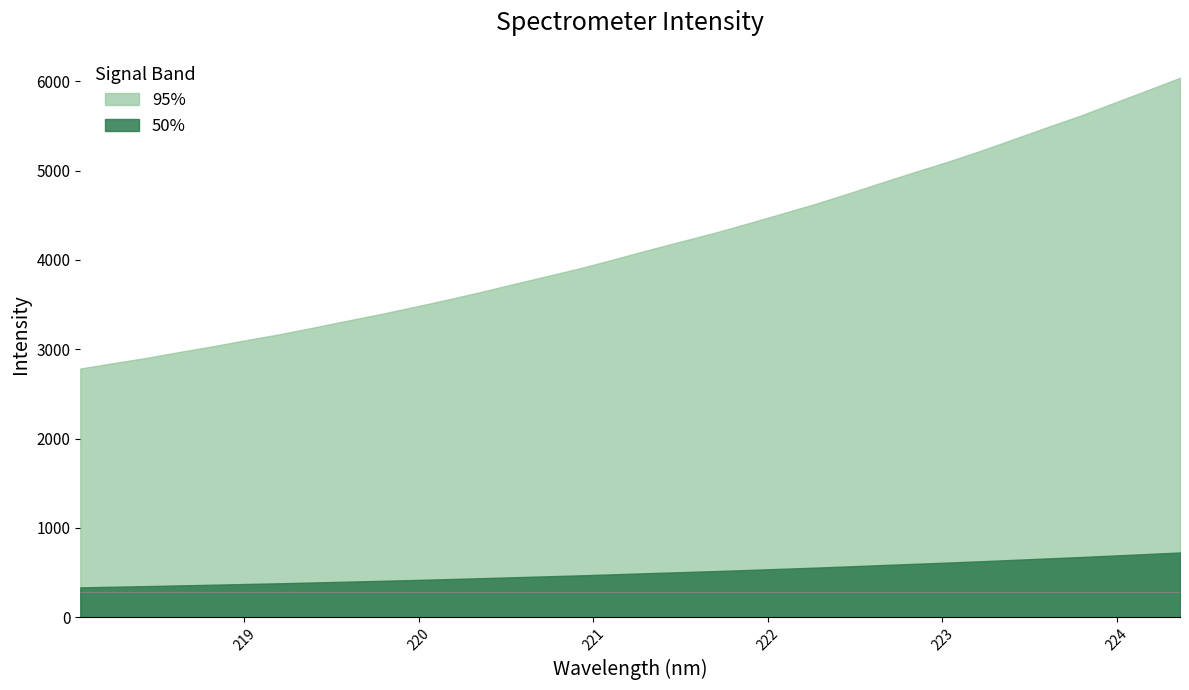

True or false: 95% and 50% cross at least once.

False